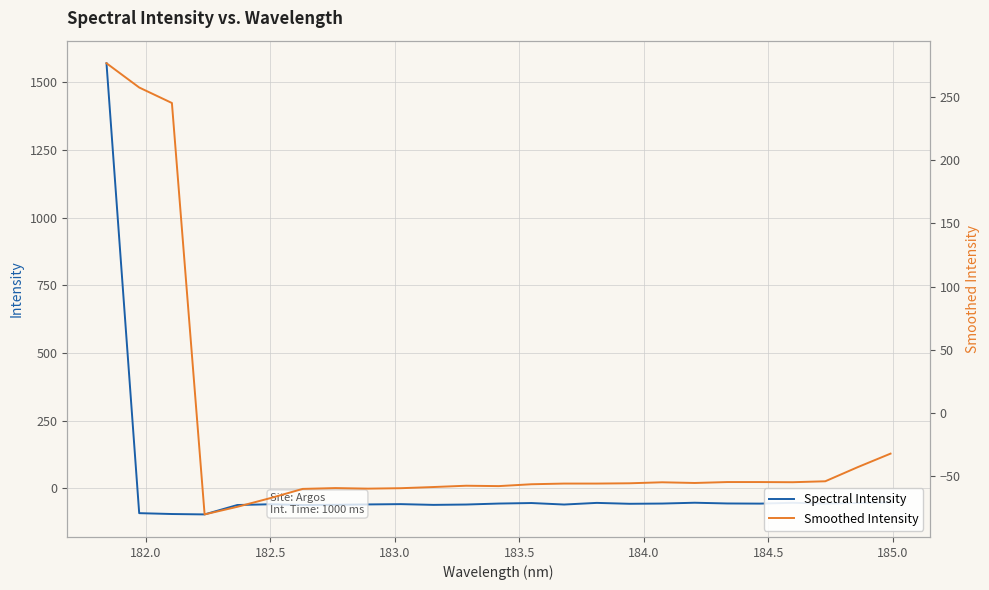

What is the maximum value for Spectral Intensity?

1570.9